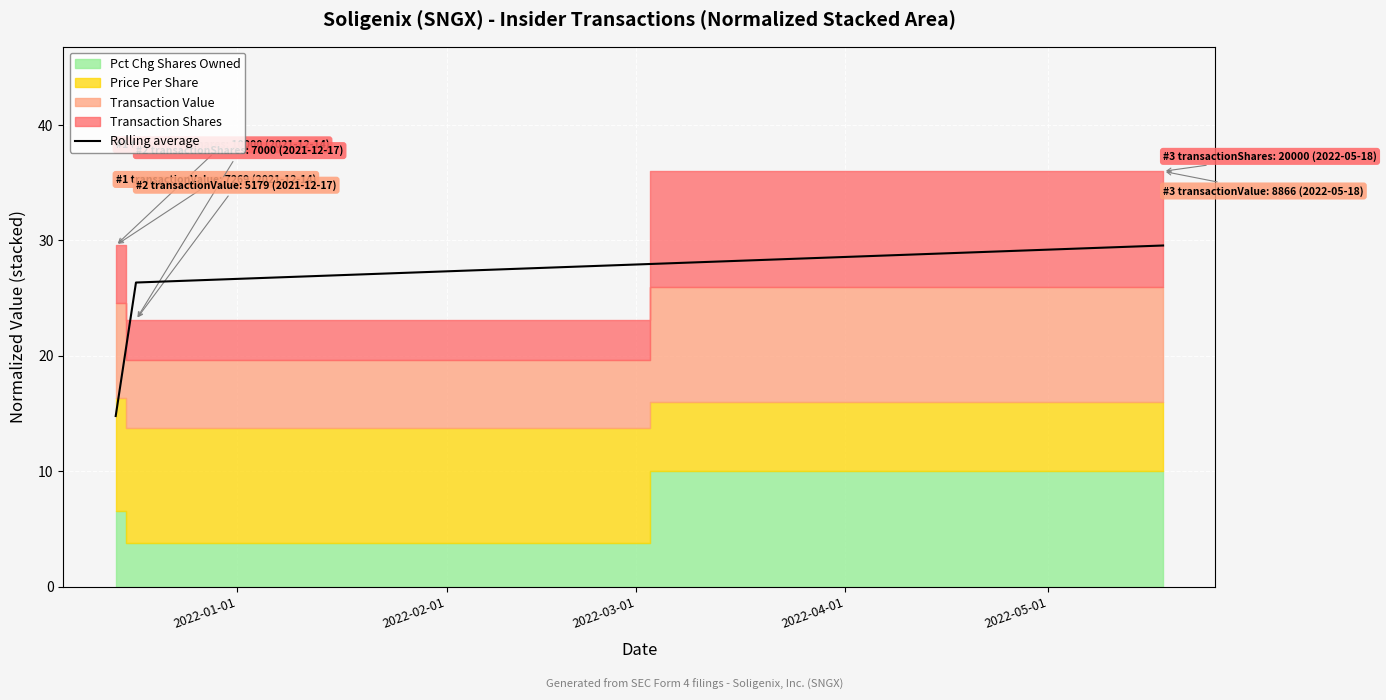

What is the difference between the maximum and second lowest values?

3.2